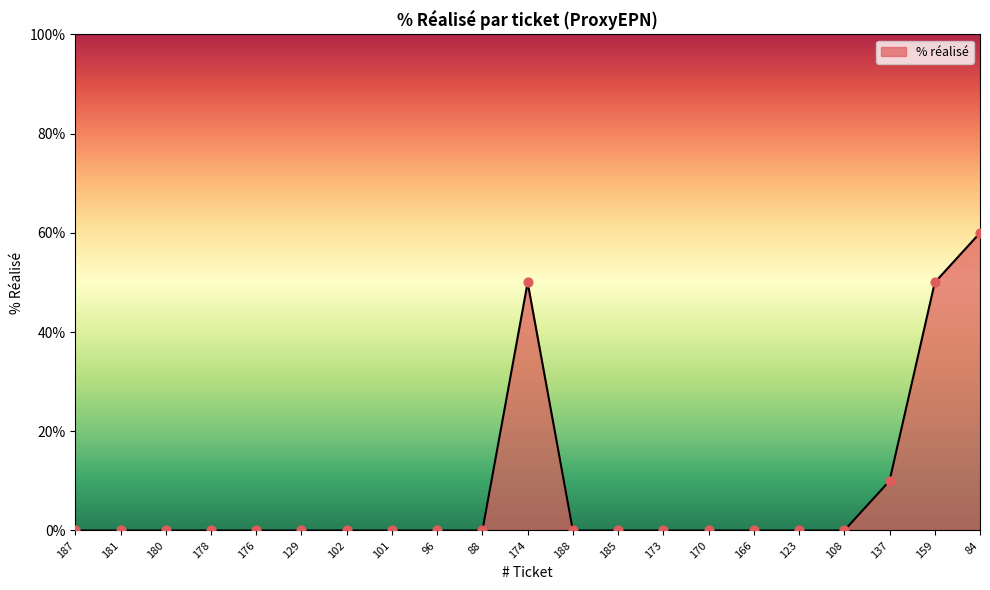

What is the change in value from 174 to 108?

-50